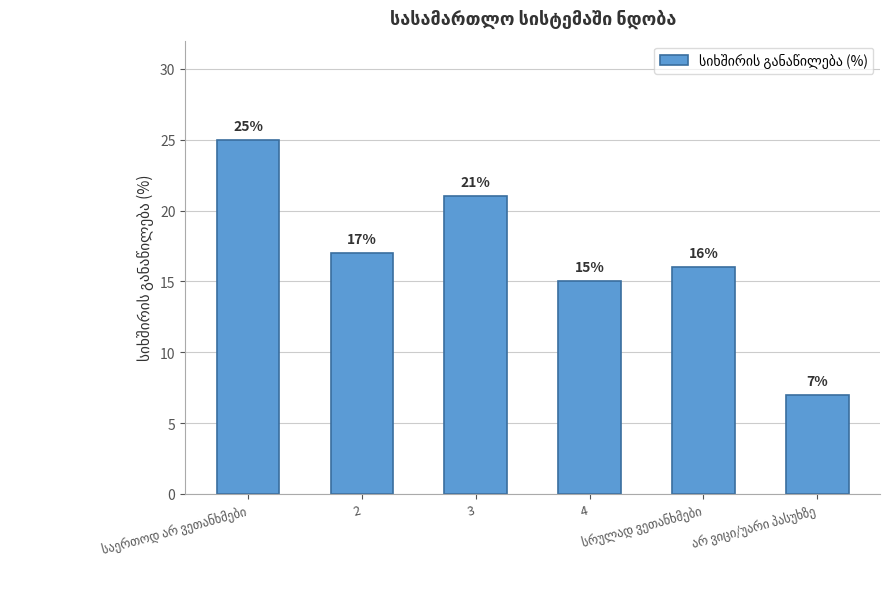

What is the sum of all values?

101